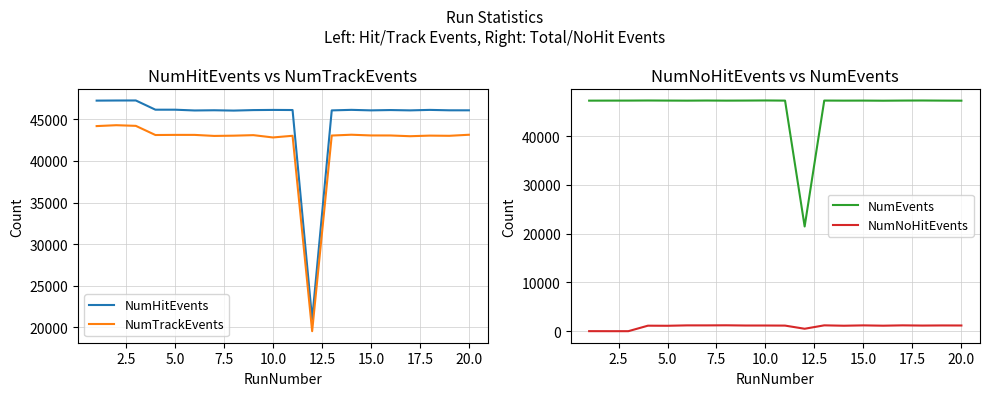

How many values in the NumEvents series exceed 47282?

8